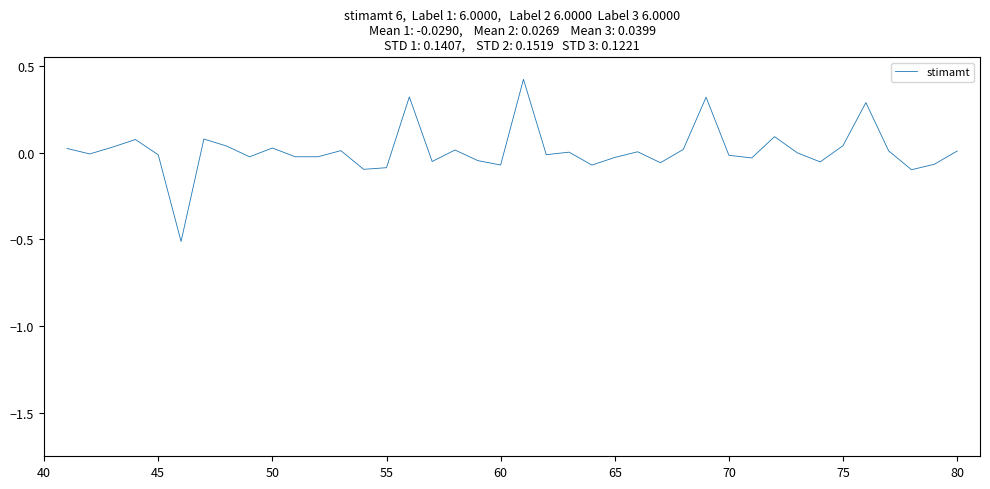

What is the difference between the maximum and minimum values?

0.9